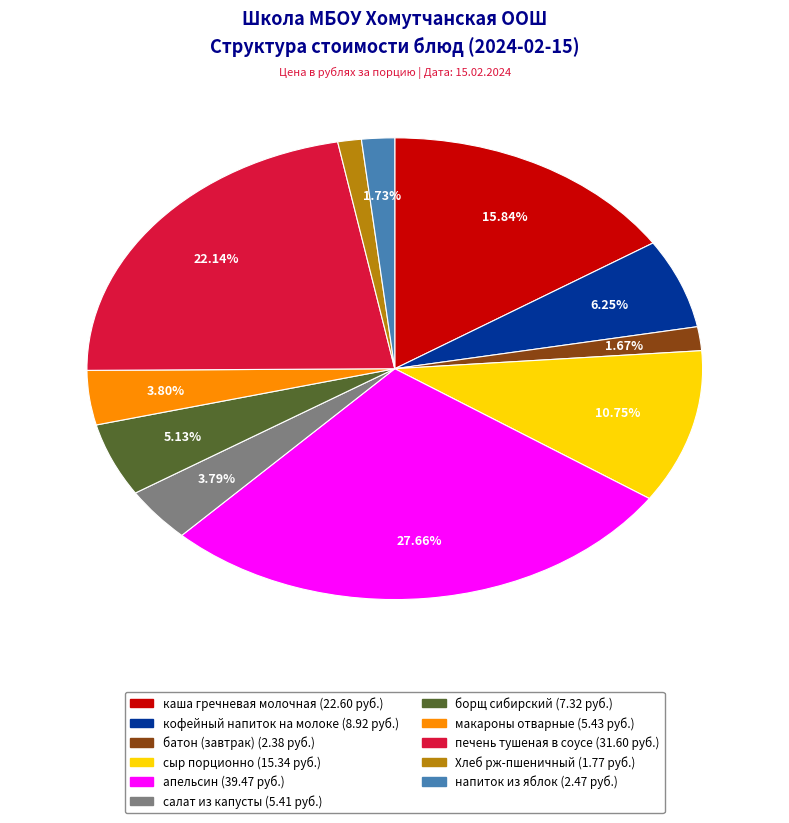

Which has a higher value, батон (завтрак) or борщ сибирский?

борщ сибирский